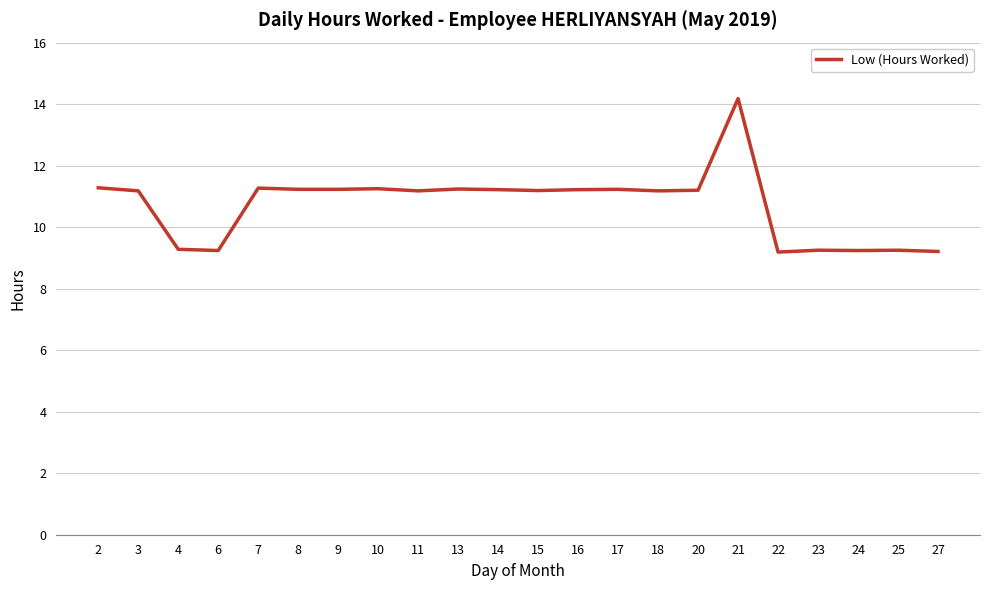

What is the sum of the values at 17 and 4?

20.5